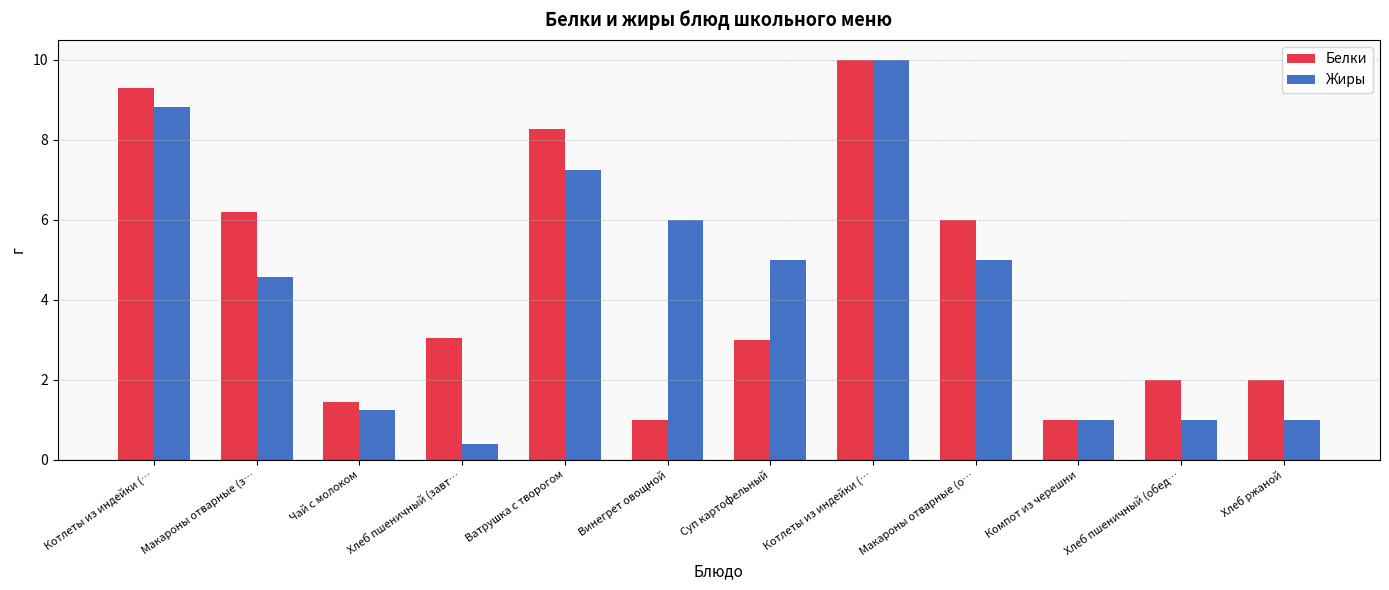

Which series has the largest range (max minus min)?

Жиры